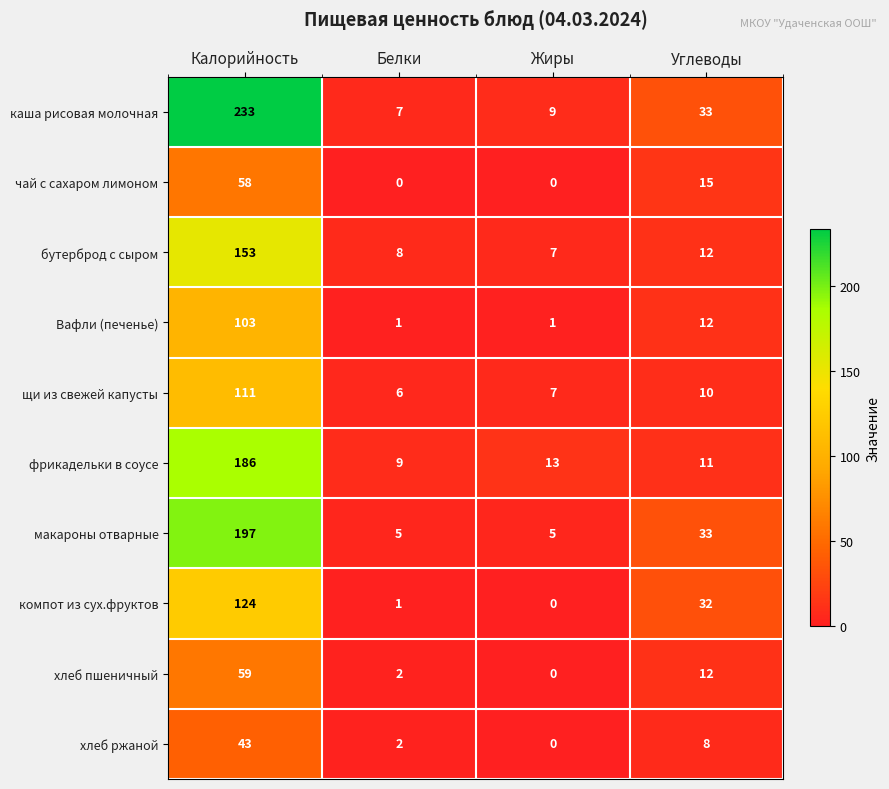

Count the number of categories in the chart.

4